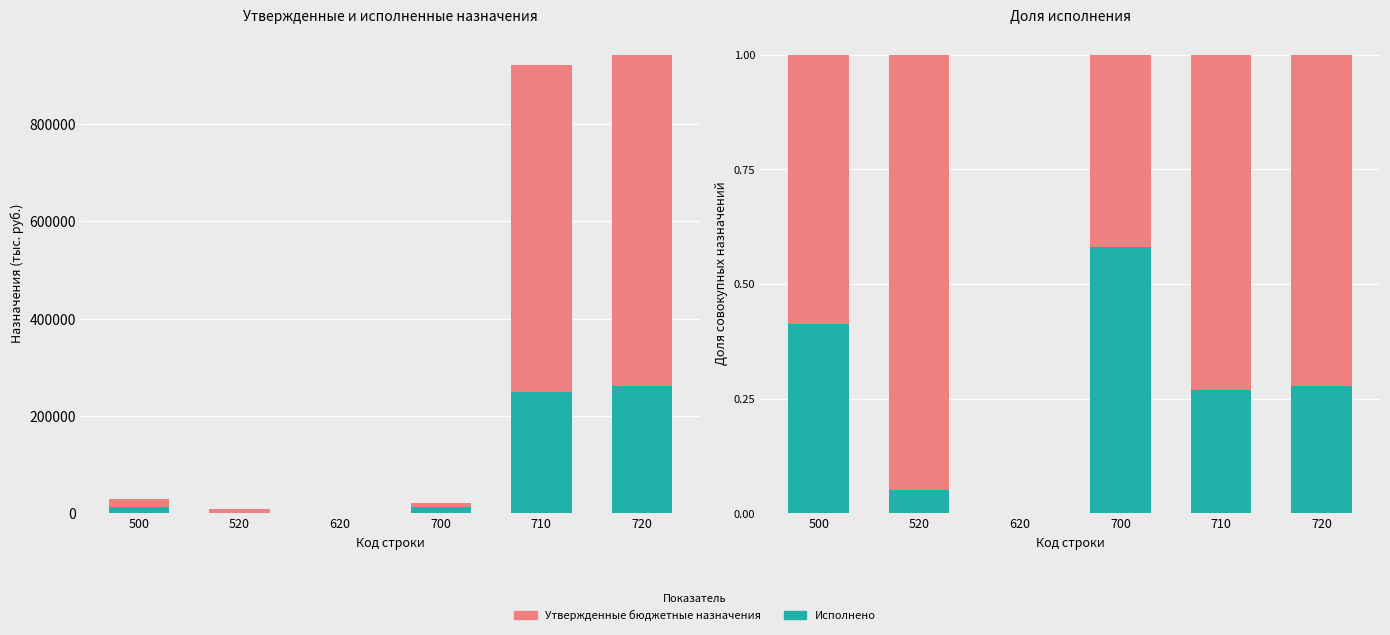

What is the difference between the Утвержденные бюджетные назначения values at 620 and 720?

0.7